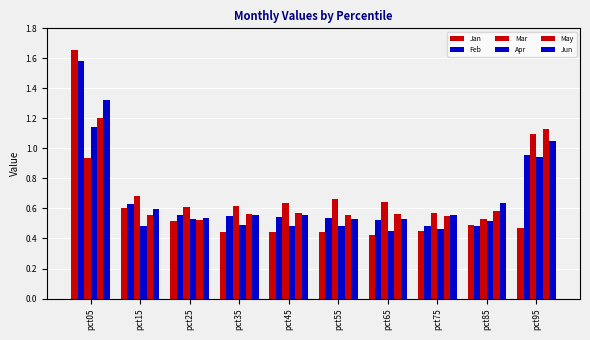

What is the difference between the maximum and minimum values in the Jan series?

1.2